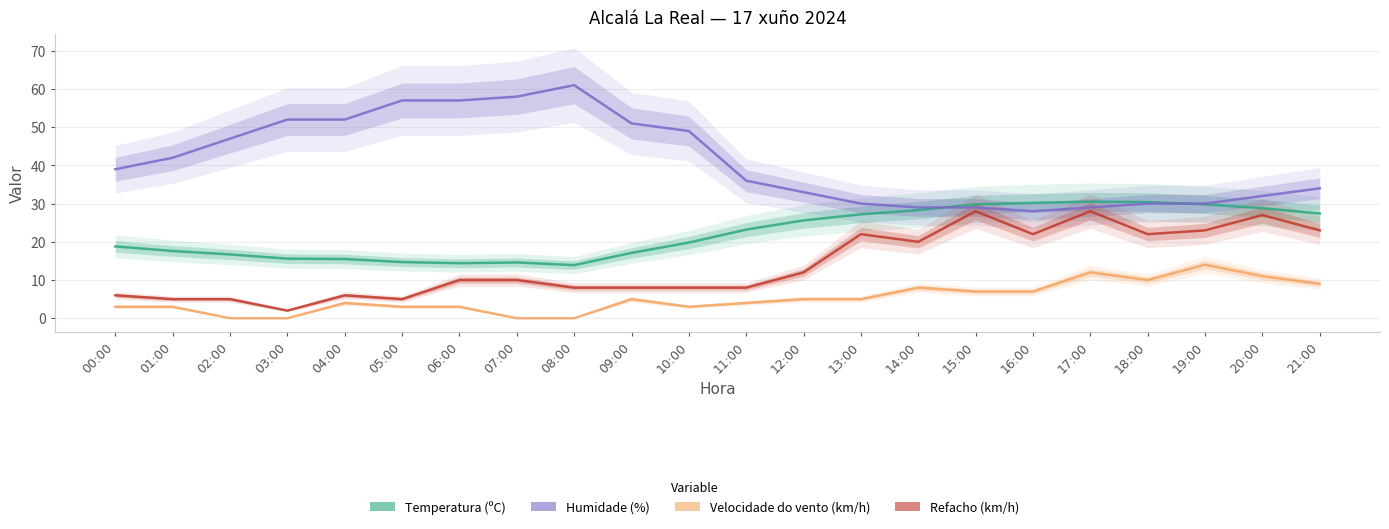

At which label does Velocidade do vento (km/h) first exceed 5?

14:00